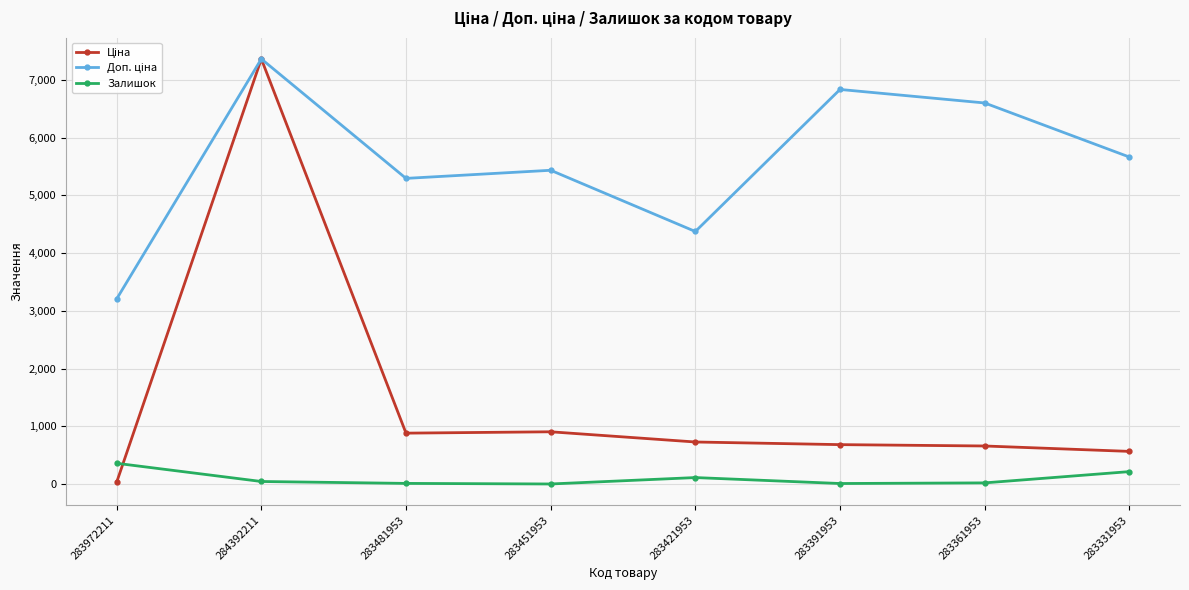

Does the chart have visible grid lines?

Yes